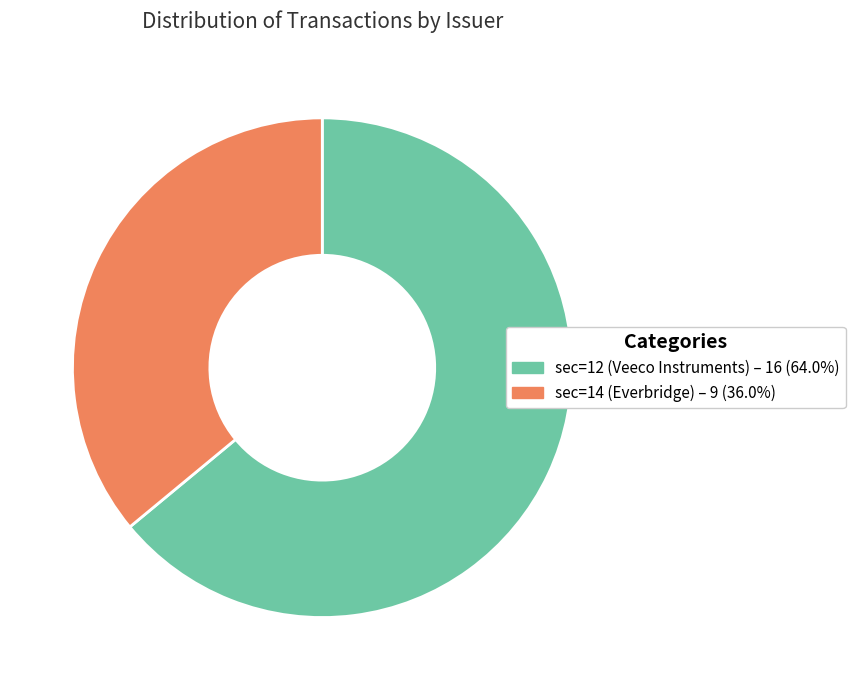

What is the smallest slice in the pie chart?

sec=14 (Everbridge)